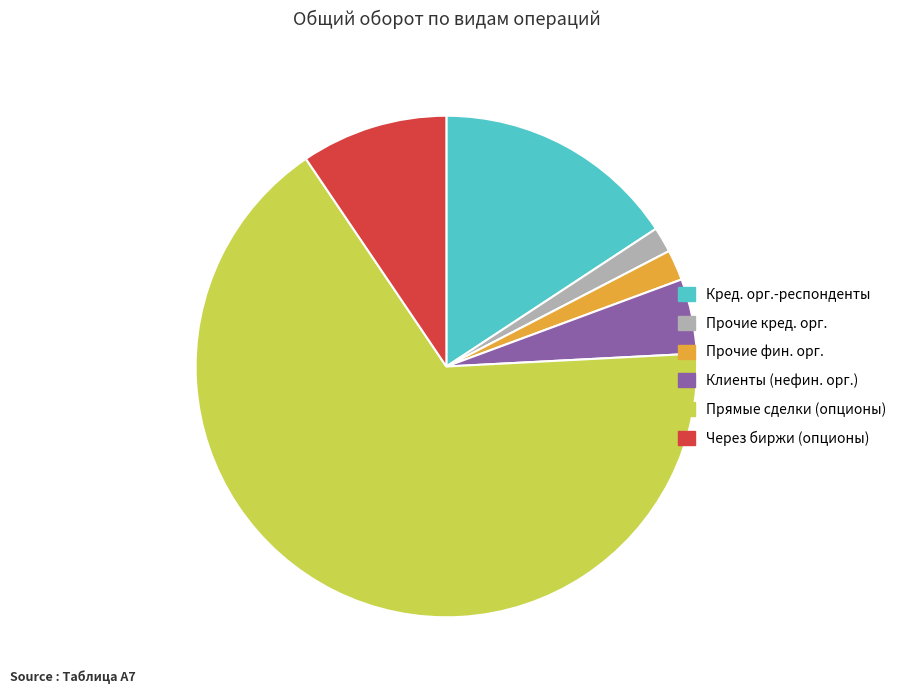

True or false: Прочие кред. орг. accounts for 12% of the total.

False